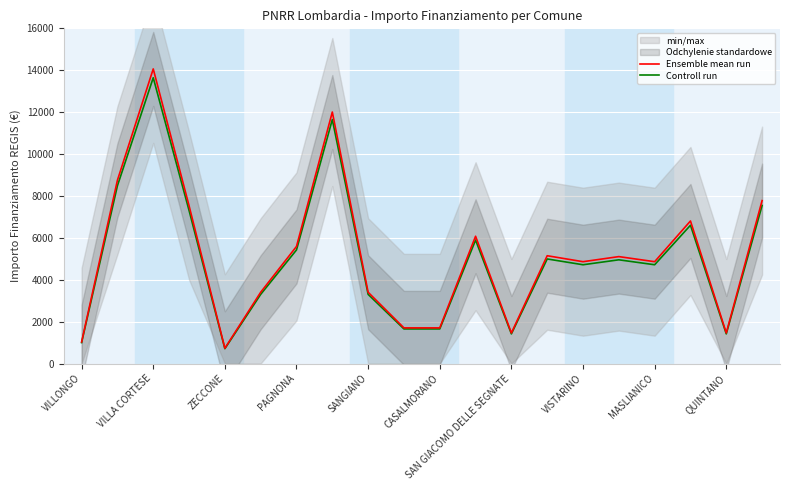

Is it true that Controll run equals 393.2 at SAN GIACOMO DELLE SEGNATE?

False